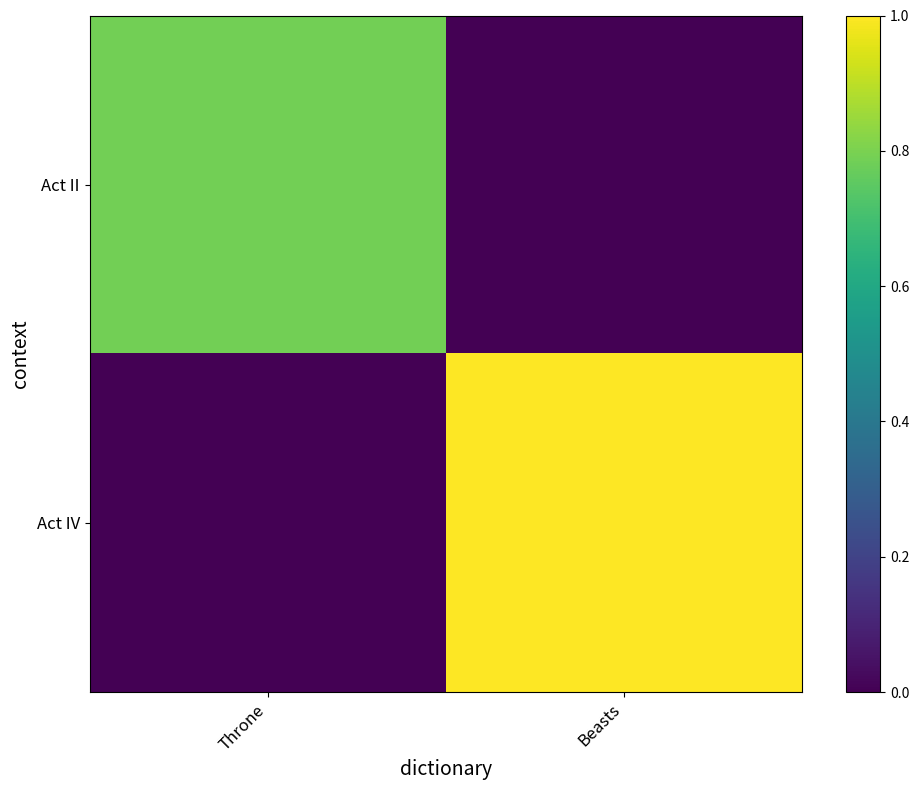

Reading left to right, extract all data points from this chart.

Act II: Throne=0.8	Beasts=0.0
Act IV: Throne=0.0	Beasts=1.0